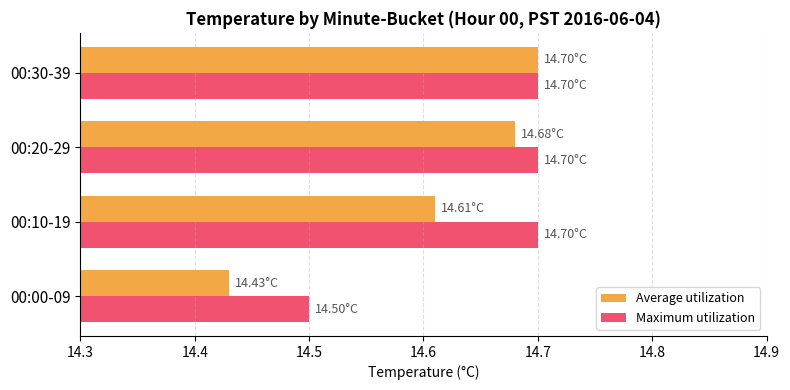

Which series has the largest range (max minus min)?

Average utilization